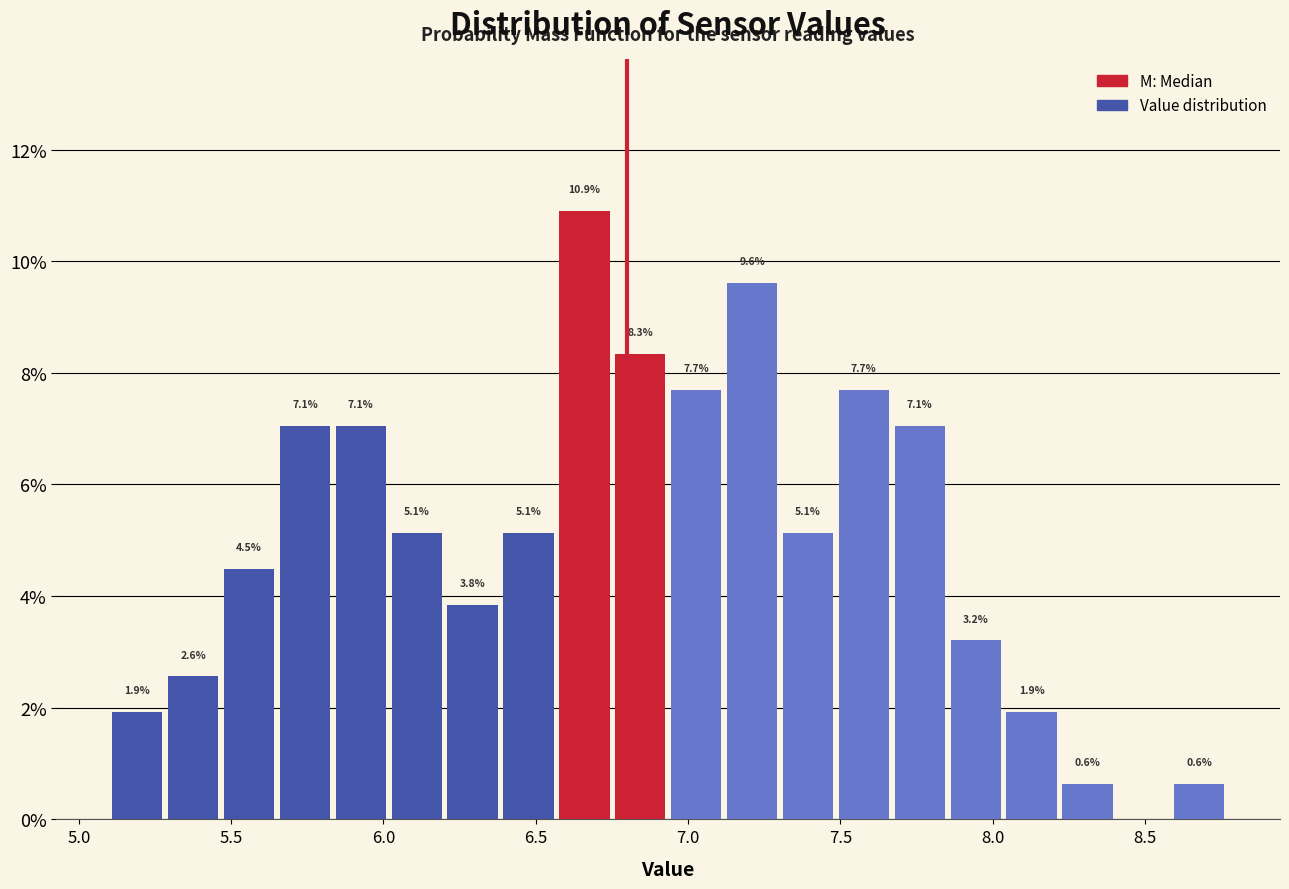

Around what value on the x-axis is the tallest bar? Give the approximate position of its centre, as read against the axis.

6.65